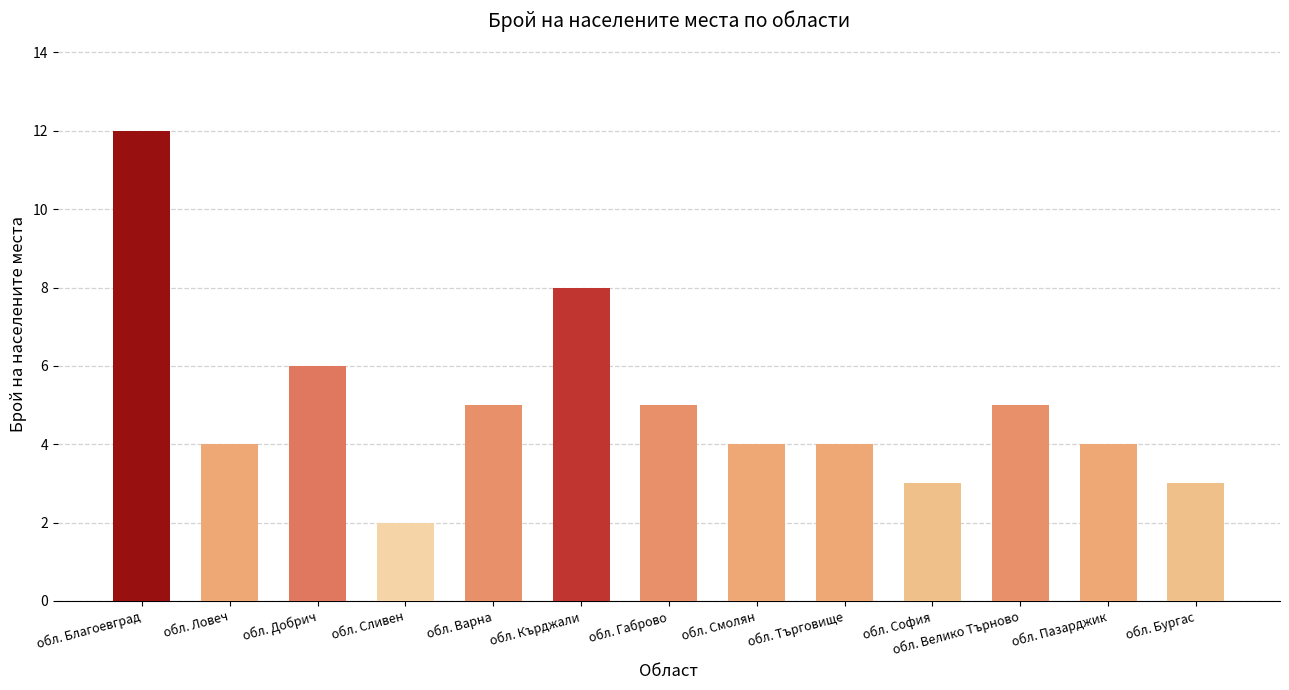

Approximately how many times larger is the value at обл. Сливен compared to обл. Смолян?

0.5